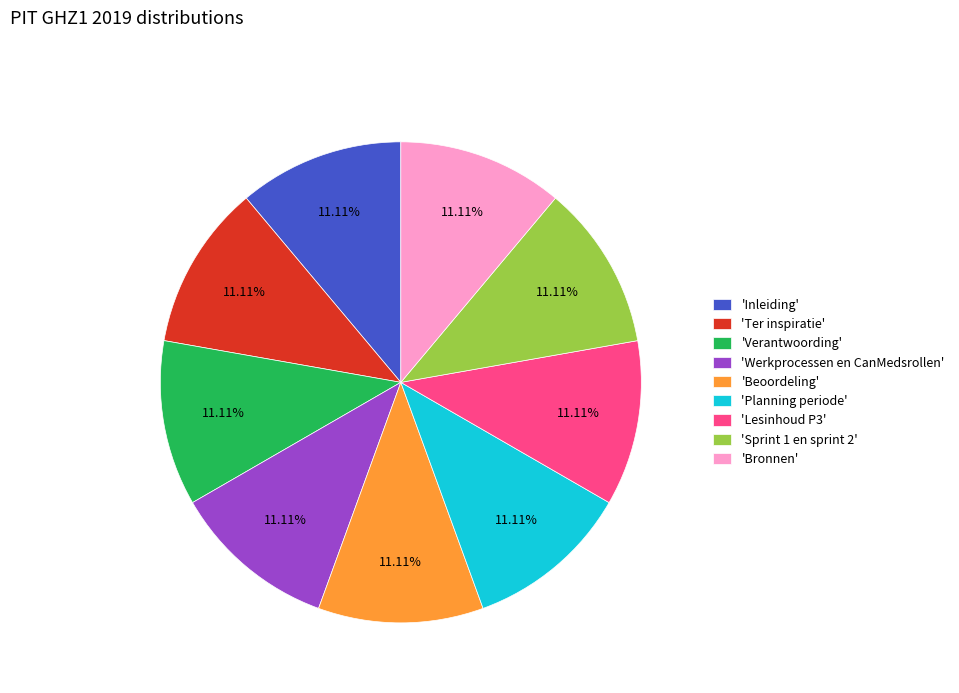

Do 'Verantwoording' and 'Werkprocessen en CanMedsrollen' together represent more than half of the pie?

No